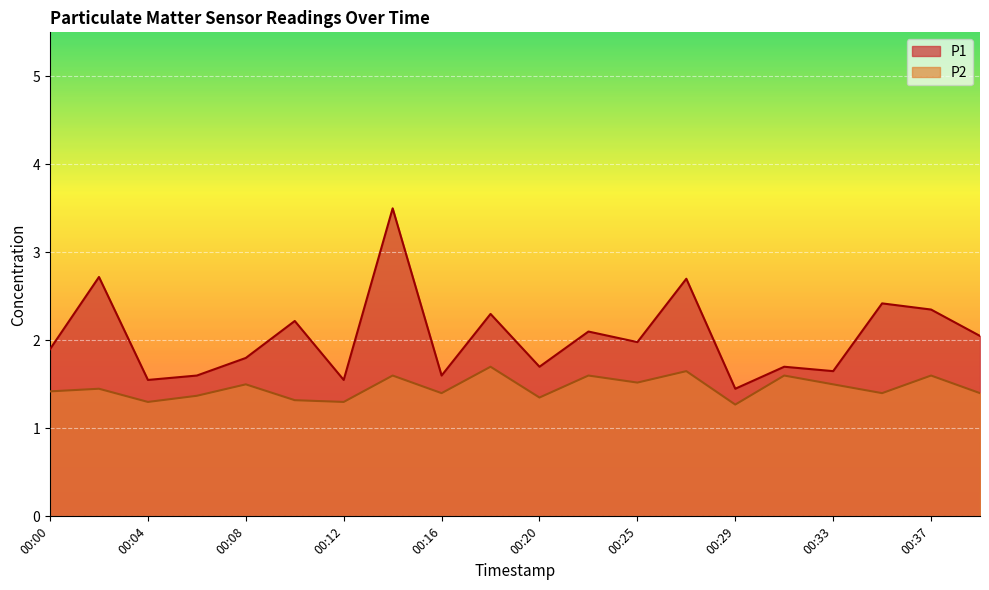

What is the average value of the P2 series?

1.5